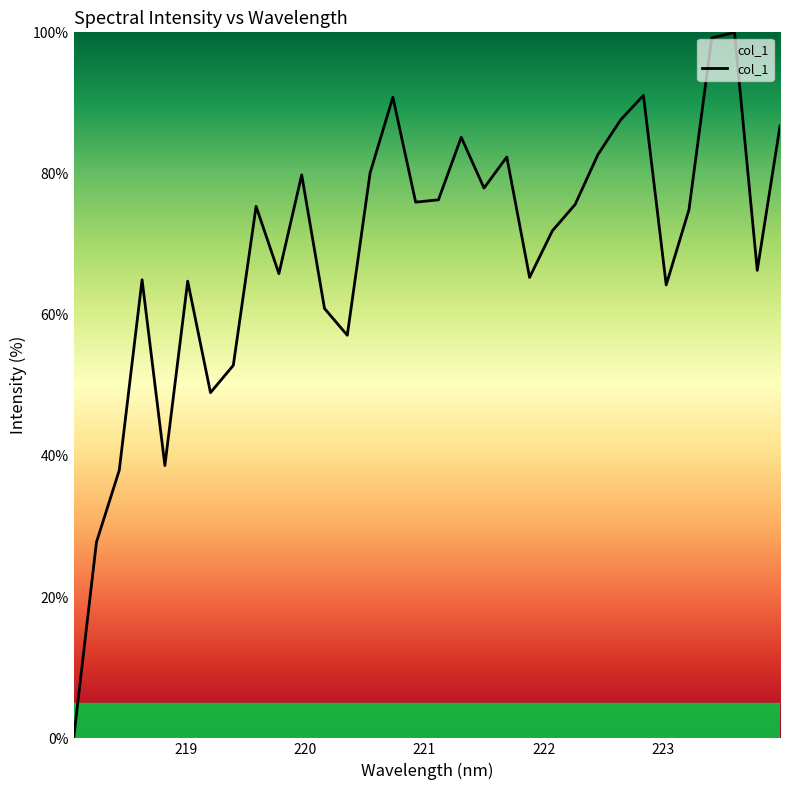

What is the greatest value displayed?

100.0